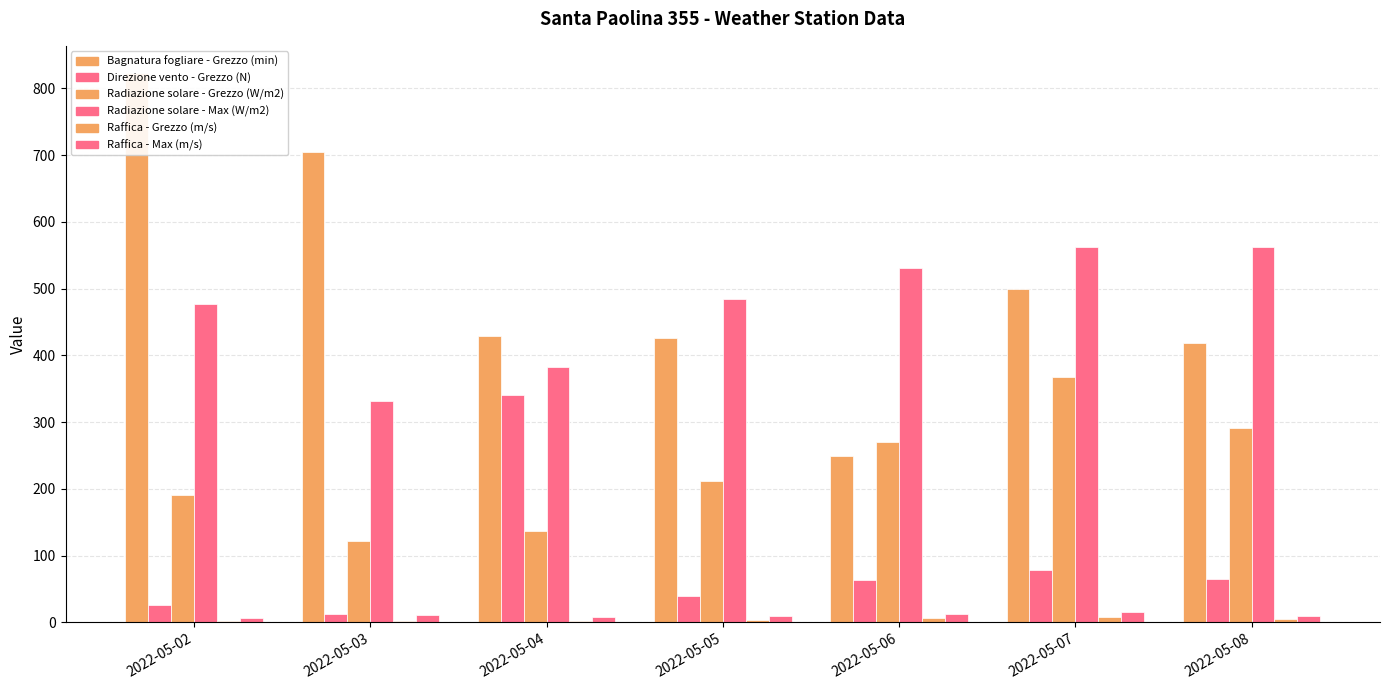

Which has a higher value, 2022-05-05 or 2022-05-02?

2022-05-02